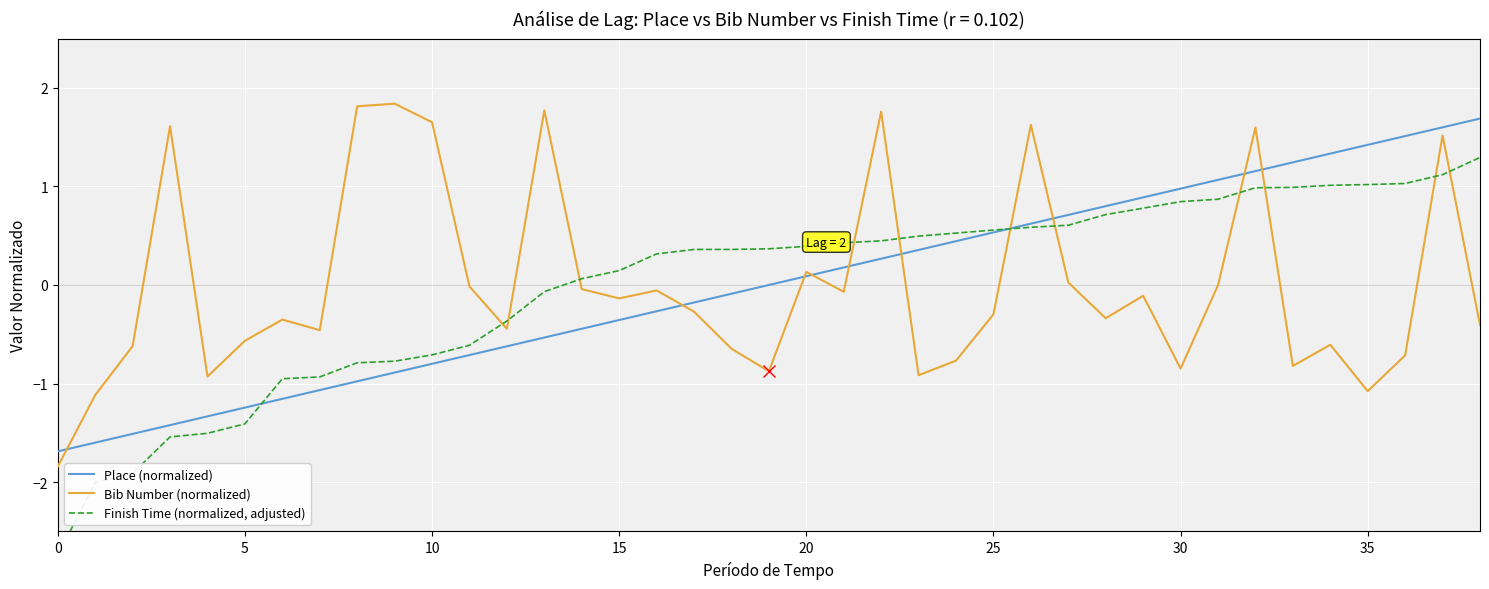

True or false: Finish Time (normalized, adjusted) has more than 1 points higher than both neighbors.

False